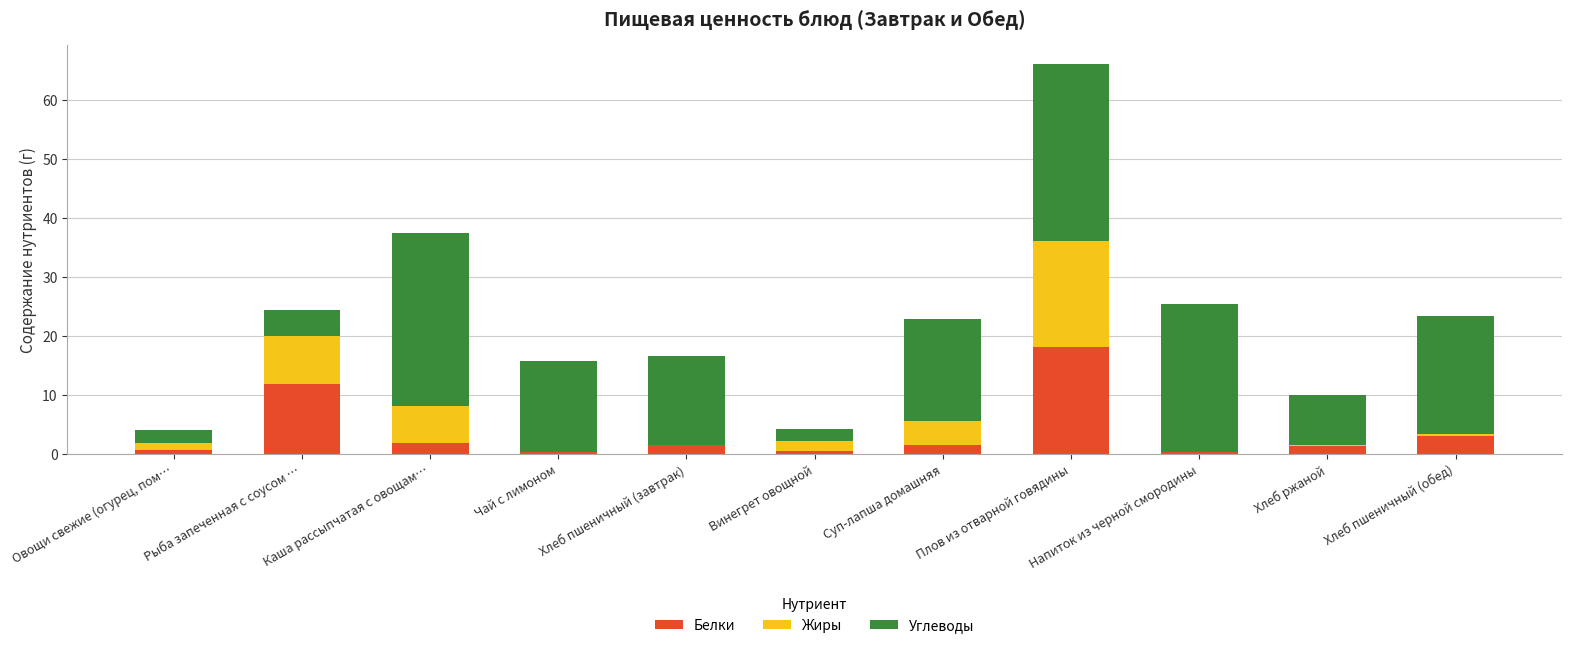

Which category has the highest value in the Белки series?

Плов из отварной говядины